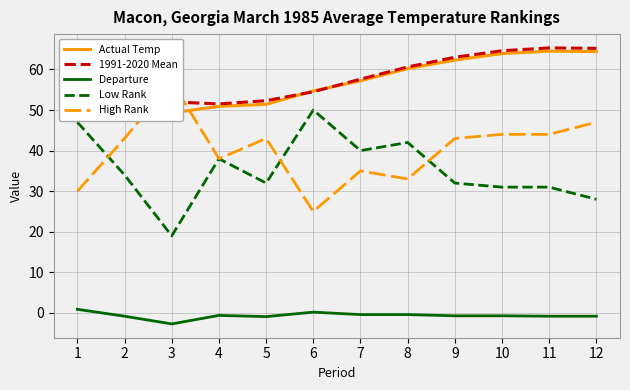

What is the sum of the Departure values at 7 and 4?

-1.0